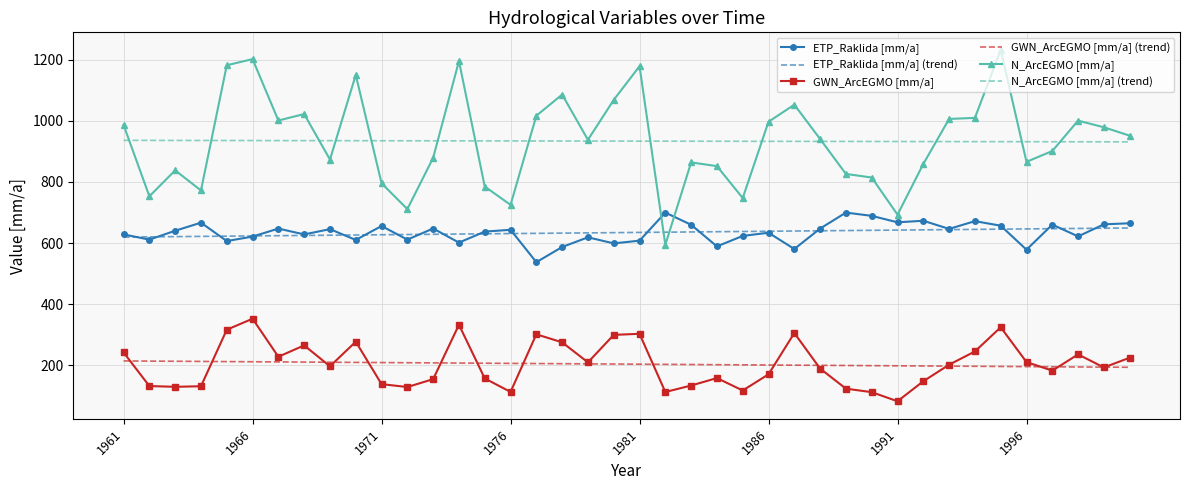

Which series has the widest spread of values?

N_ArcEGMO [mm/a]